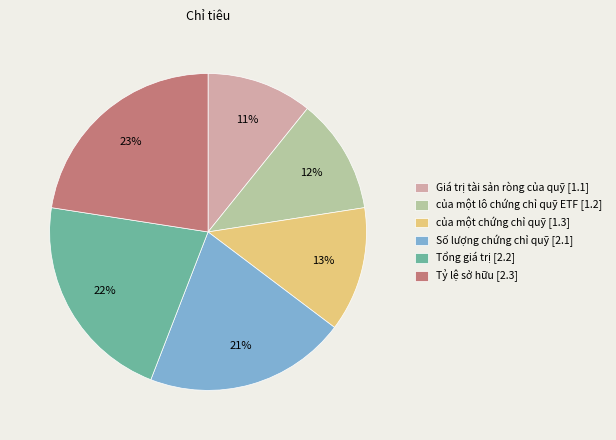

True or false: Tổng giá trị accounts for 33% of the total.

False